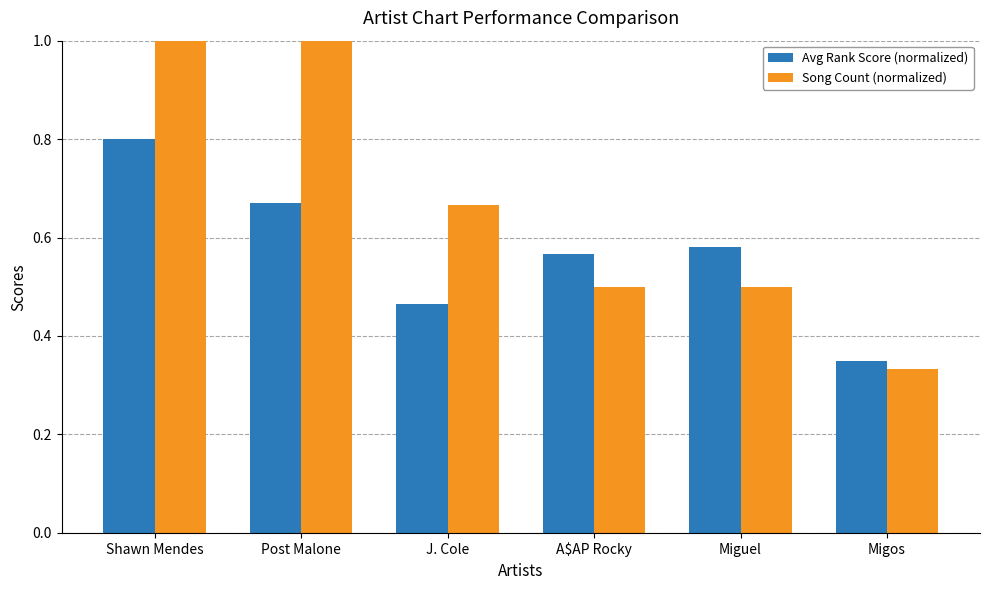

The value of Avg Rank Score (normalized) at Post Malone is 1.2. True or false?

False